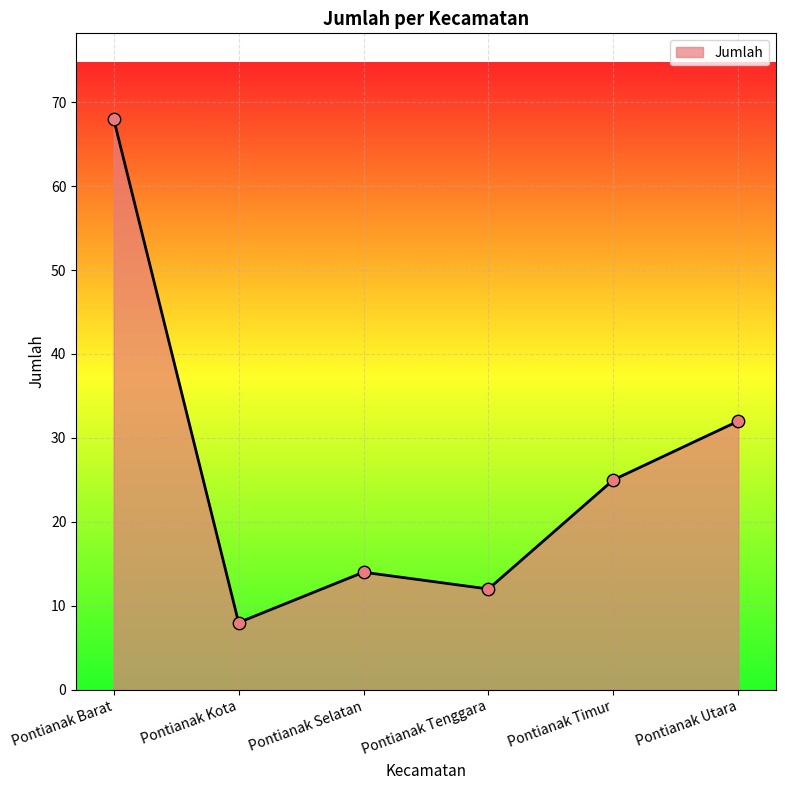

What is the ratio of the value at Pontianak Barat to the value at Pontianak Timur?

2.7